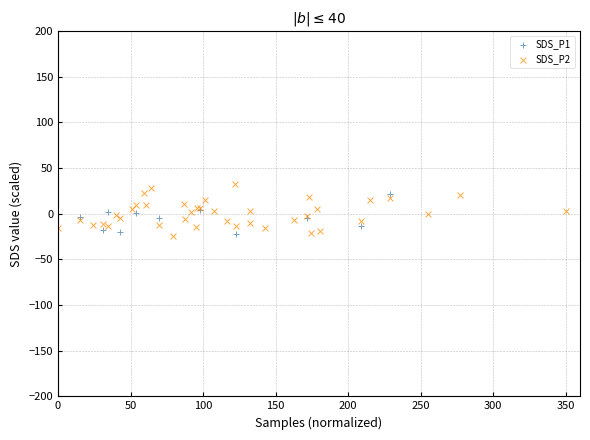

What are all the series names shown in the legend?

SDS_P1, SDS_P2